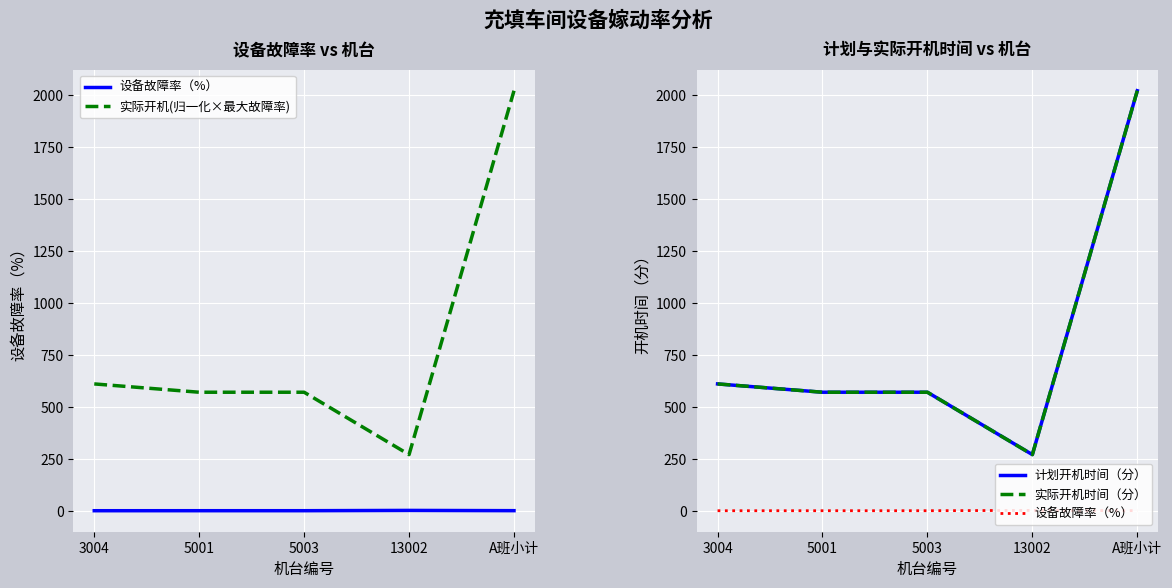

How many 设备故障率（%） values are between 0 and 1?

4